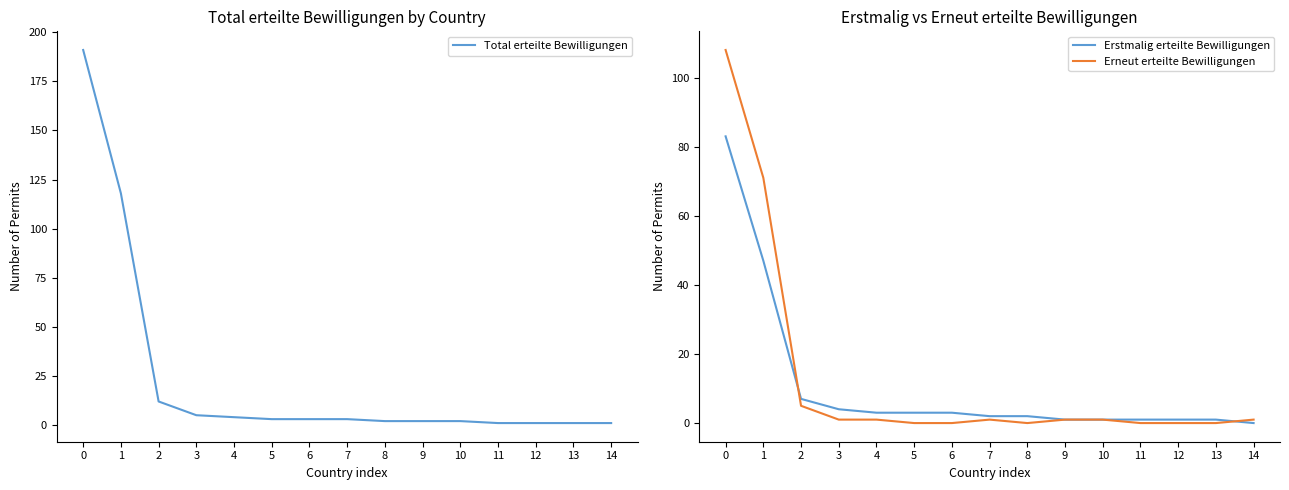

True or false: Total erteilte Bewilligungen and Erstmalig erteilte Bewilligungen cross at least once.

False